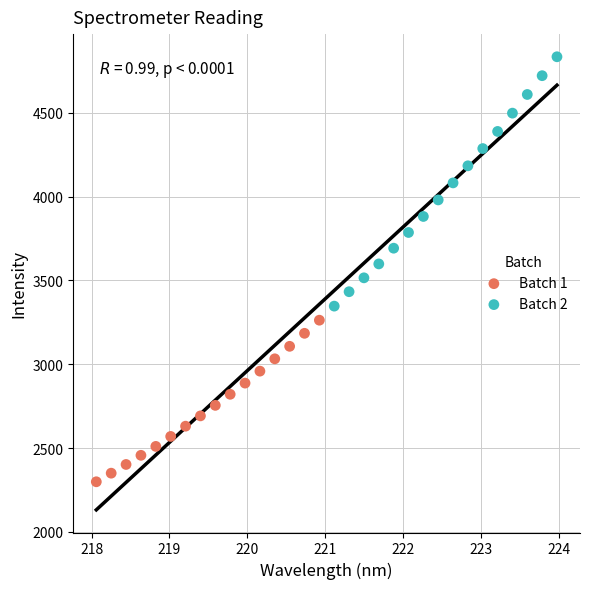

Which series reaches the maximum Y coordinate?

Batch 2